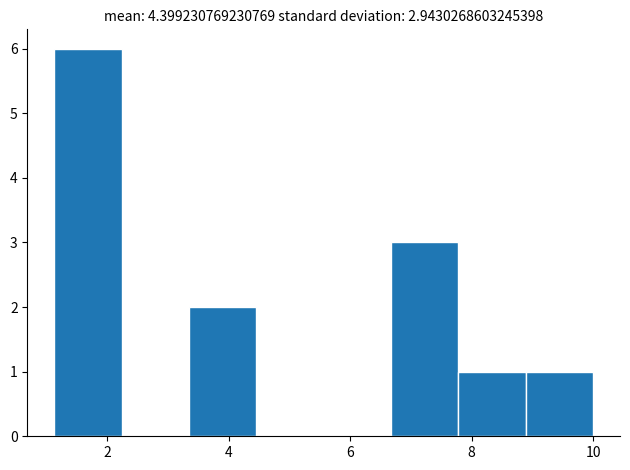

What is the height of the bar covering 8.8 to 10.0 on the x-axis? Neither the bar edges nor the heights are printed on the chart, so give them approximately, as read against the axes.

1